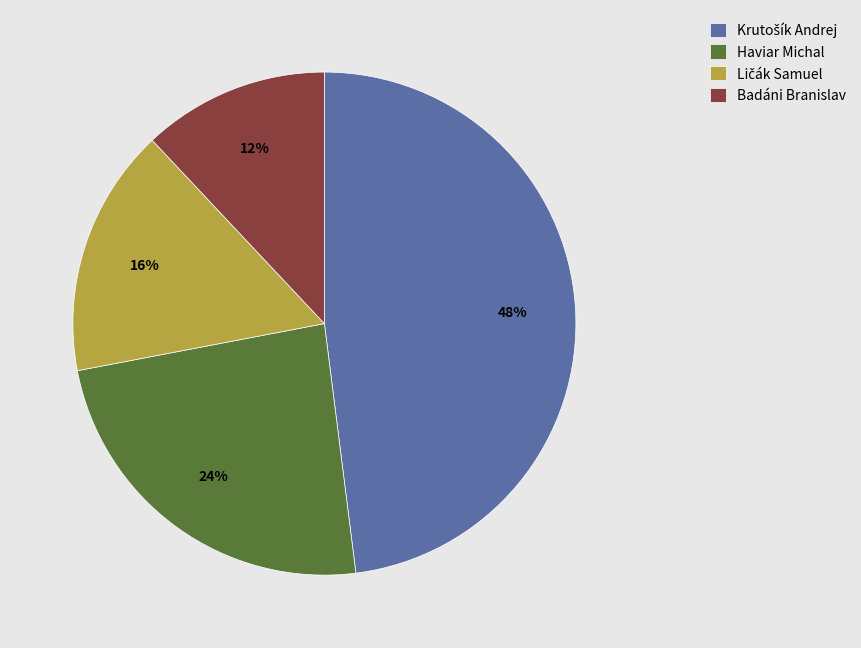

The Haviar Michal slice represents 33% of the pie. True or false?

False